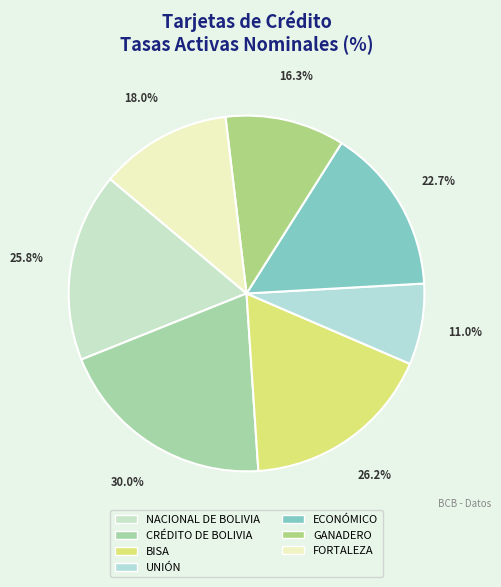

Approximately how many times larger is the value at FORTALEZA compared to CRÉDITO DE BOLIVIA?

0.6